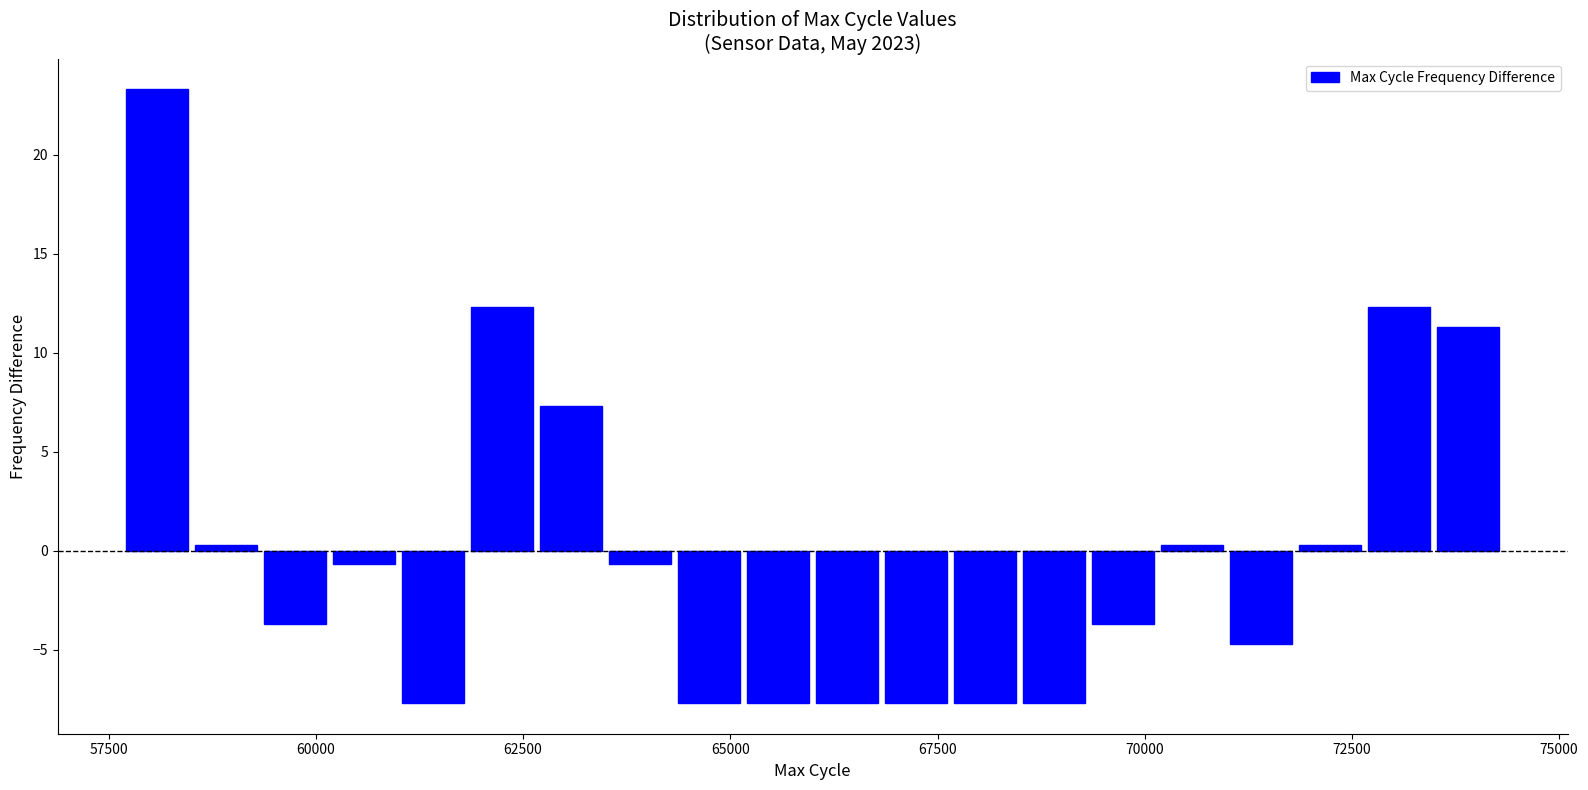

Read against the x-axis, roughly where is the centre of the tallest bar?

58000